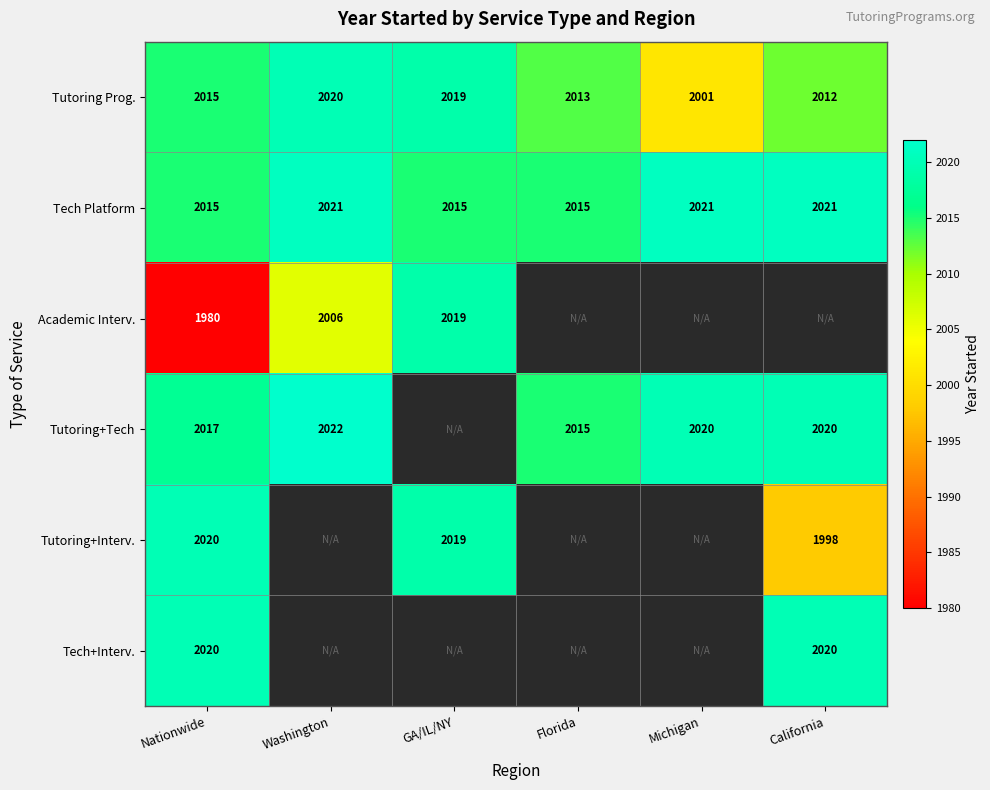

What is the sum of all Tutoring Prog. values?

12080